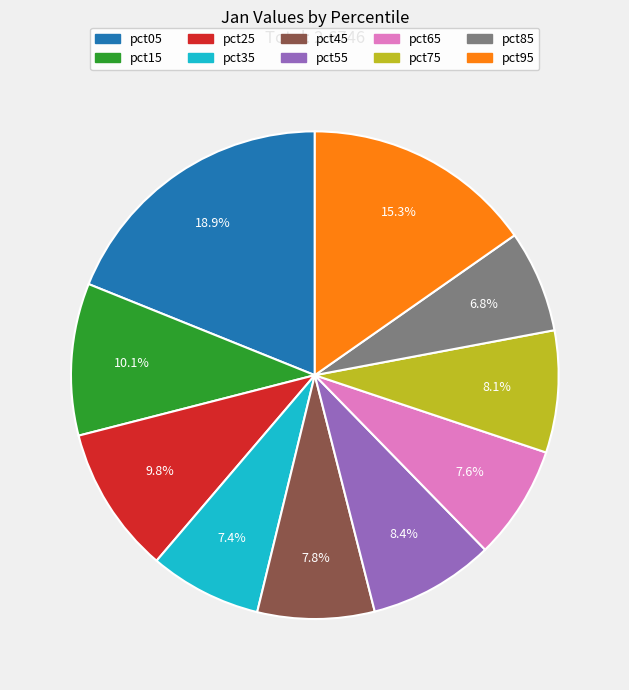

To the nearest percent, what is the average slice percentage?

10%